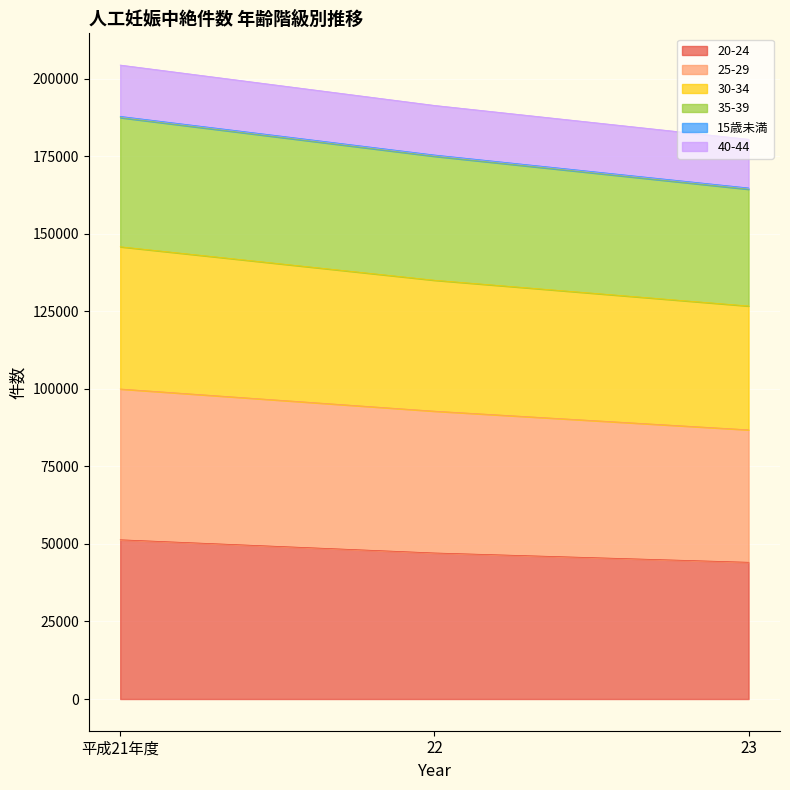

List the labels in order of 20-24 value, largest first.

平成21年度, 22, 23